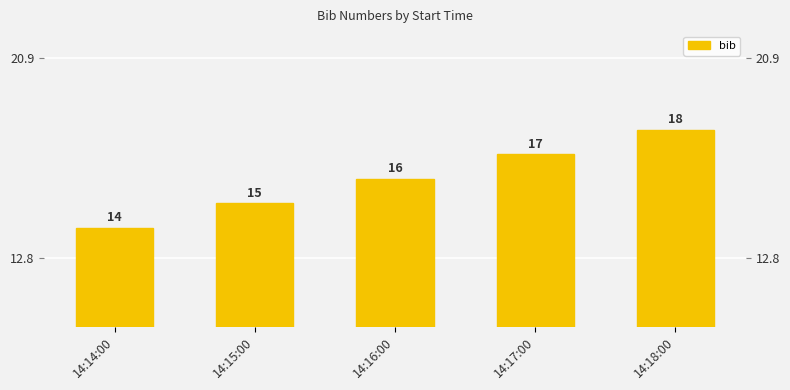

At which label is the value closest to 16?

14:16:00